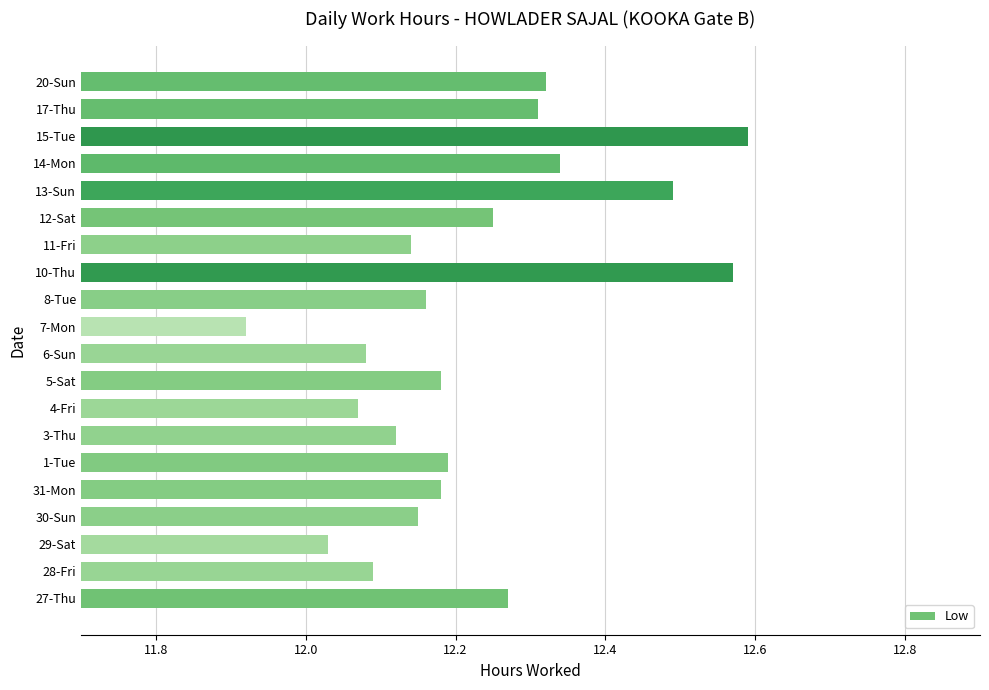

True or false: the data shows 17.2 at 15-Tue.

False